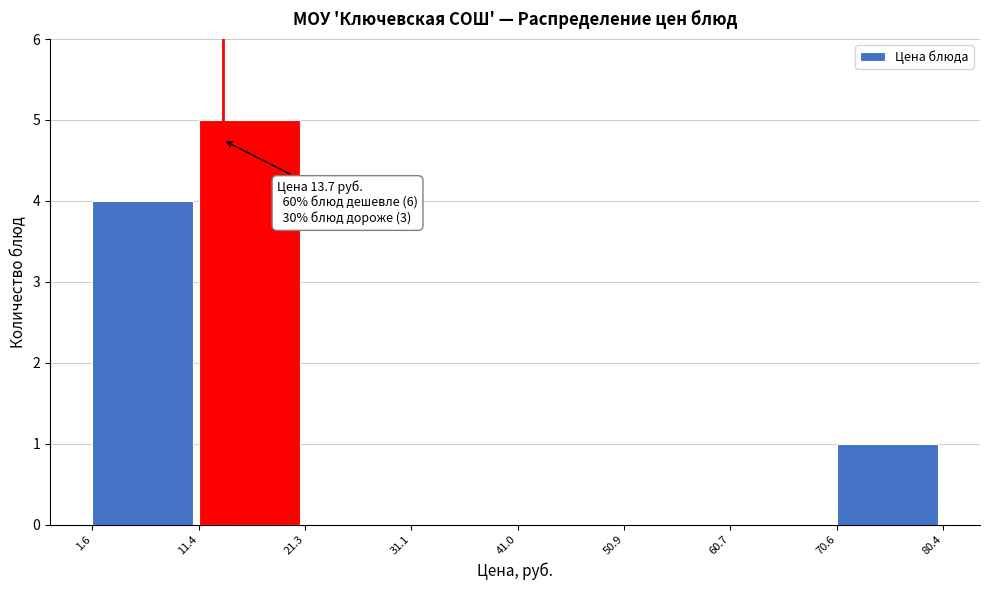

Which range on the x-axis has the tallest bar?

11.4 to 21.3